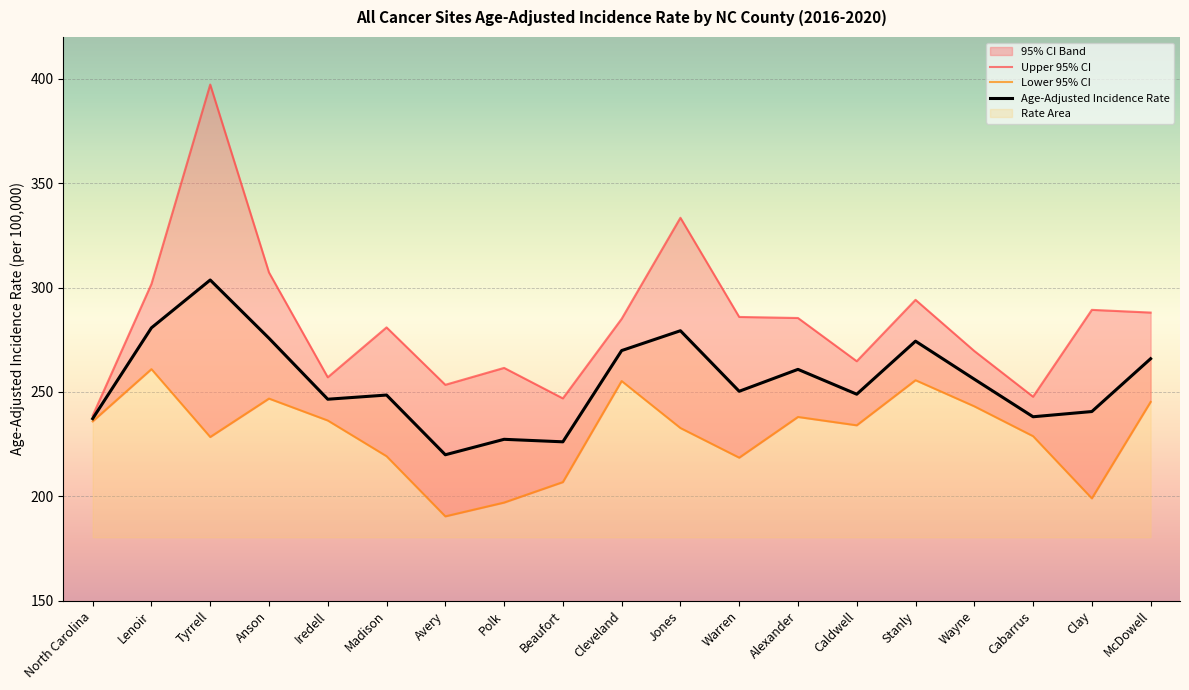

What is the sum of all Age-Adjusted Incidence Rate values?

4849.6